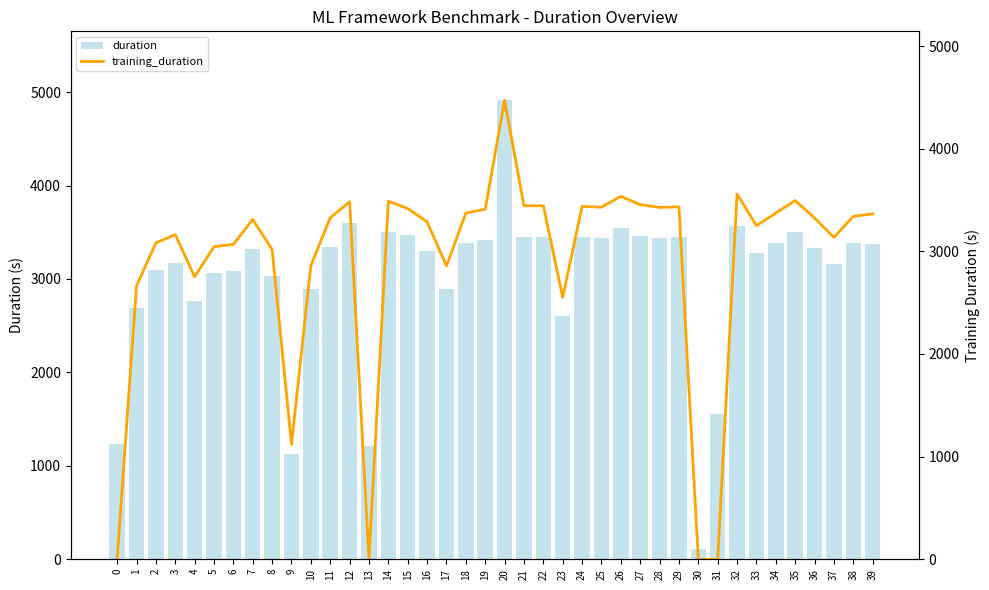

At which category does the chart reach its peak across all series?

20